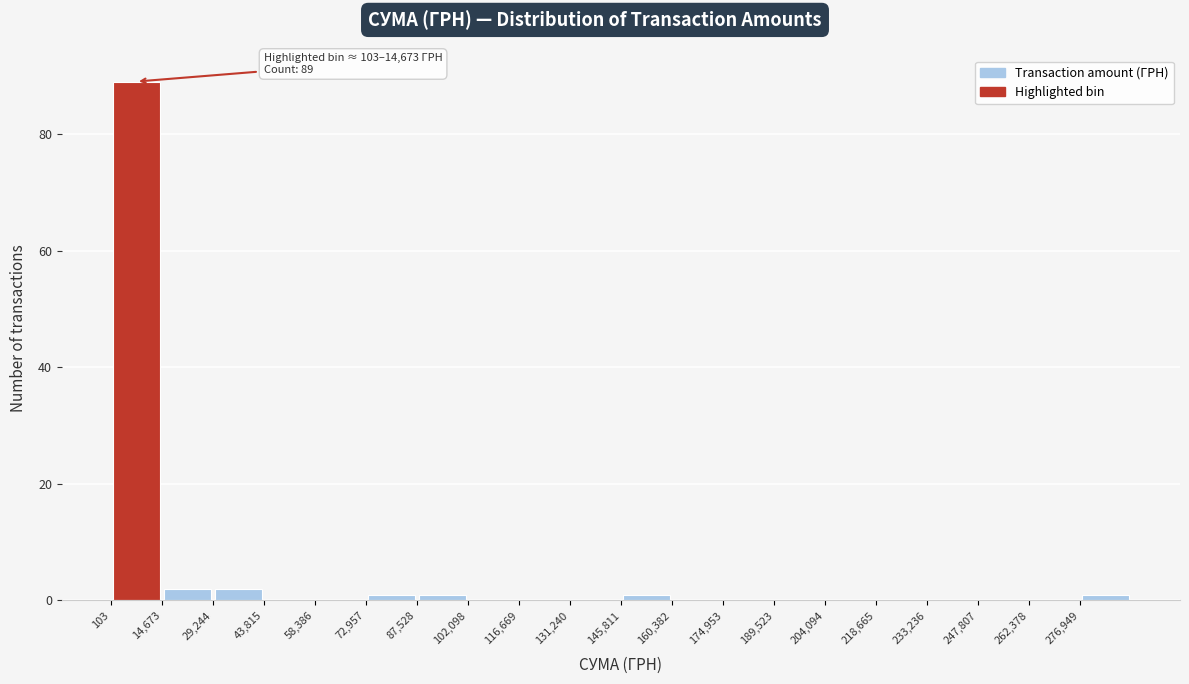

Which range on the x-axis has the tallest bar?

0 to 14000